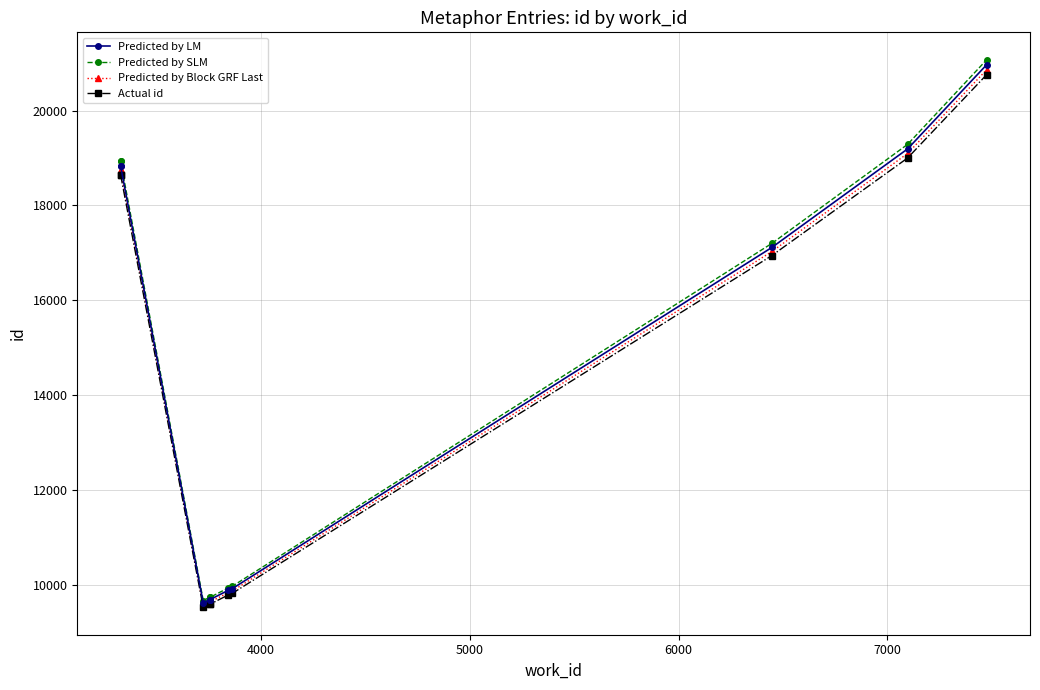

Count the number of data series in this chart.

4